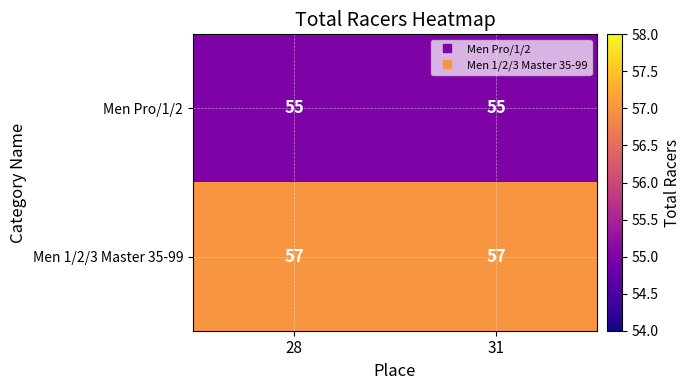

Which series has the largest total across all categories?

Men 1/2/3 Master 35-99